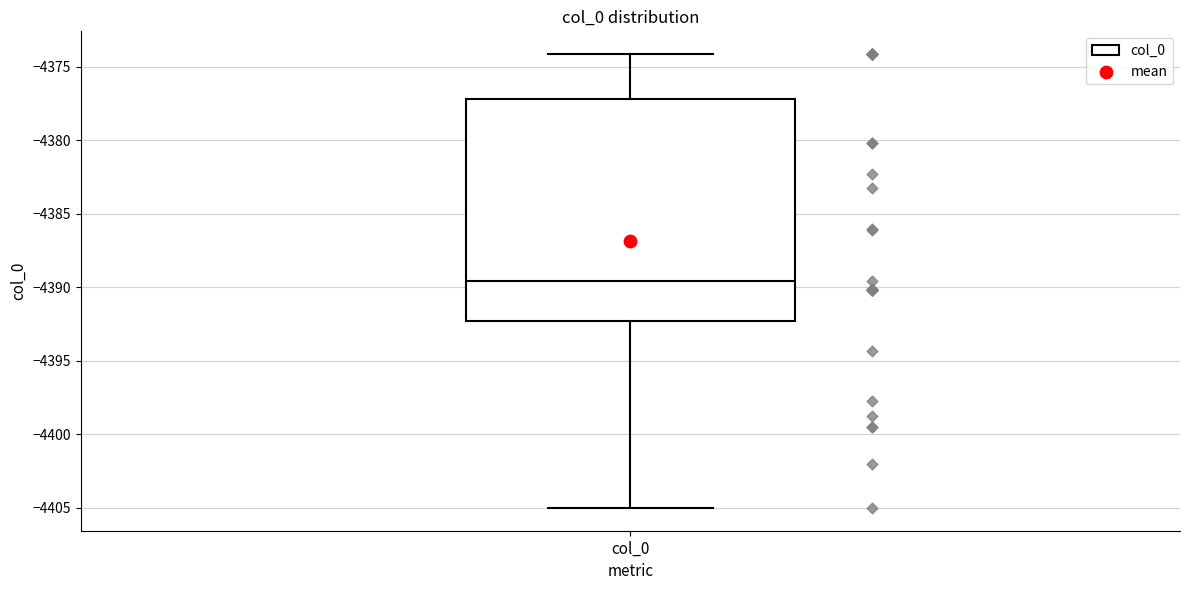

Where is the lower edge of the box for col_0 on the y-axis? The values are not printed on the chart, so give them approximately, as read against the axis.

-4392.5